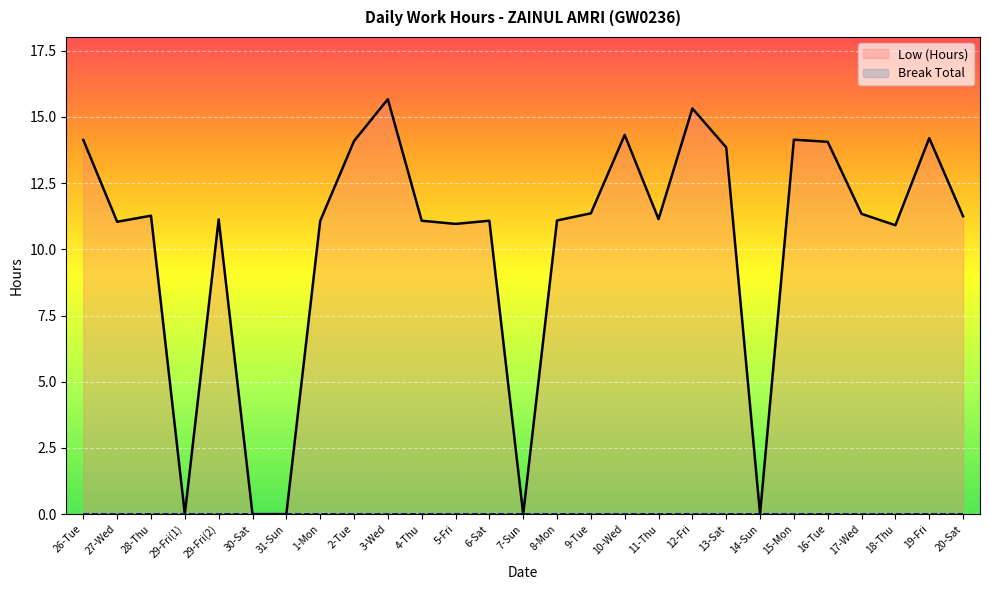

Does the chart display data point markers on the line(s)?

No